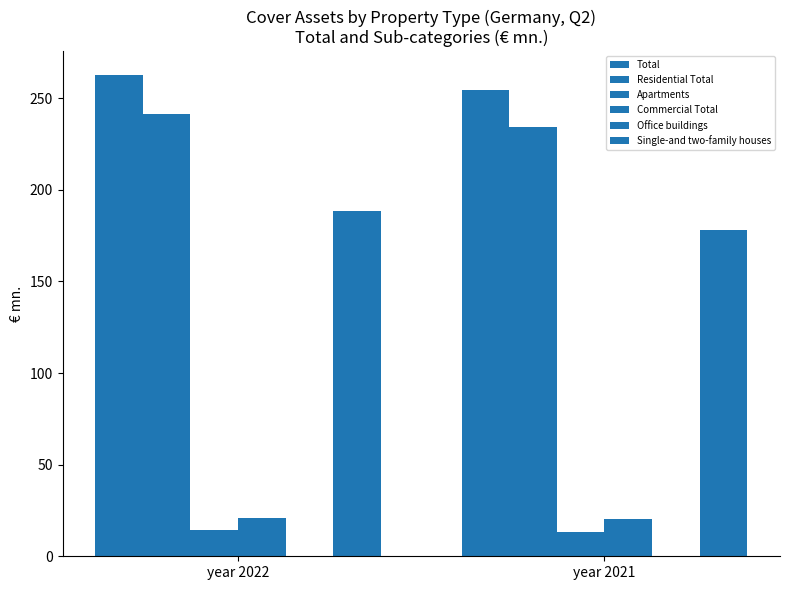

At which label does Total reach its minimum?

year 2021